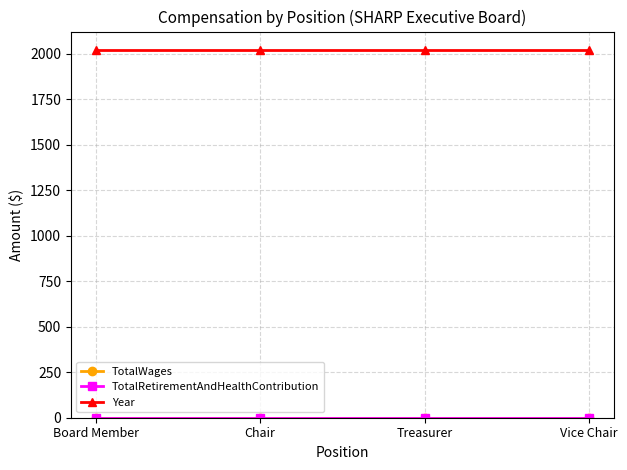

What position from the right is Board Member?

4